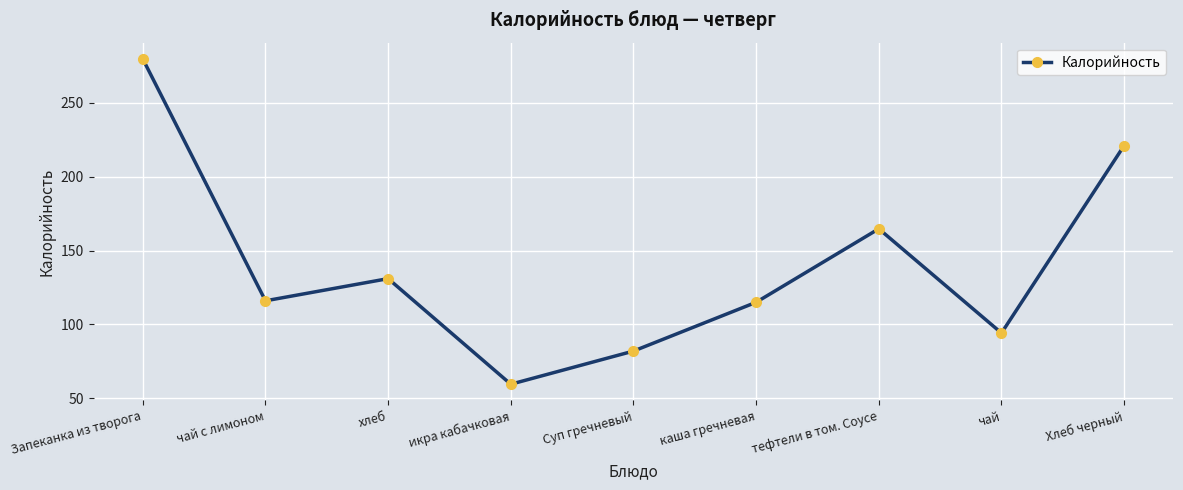

What is the change in value from чай с лимоном to чай?

-21.8